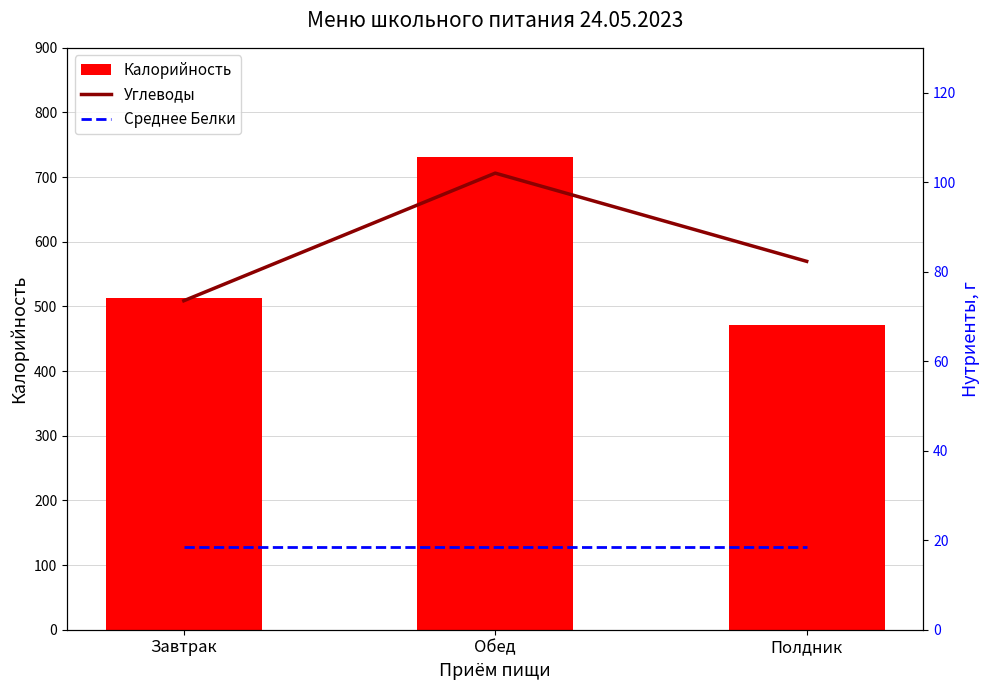

Count the number of data series in this chart.

3